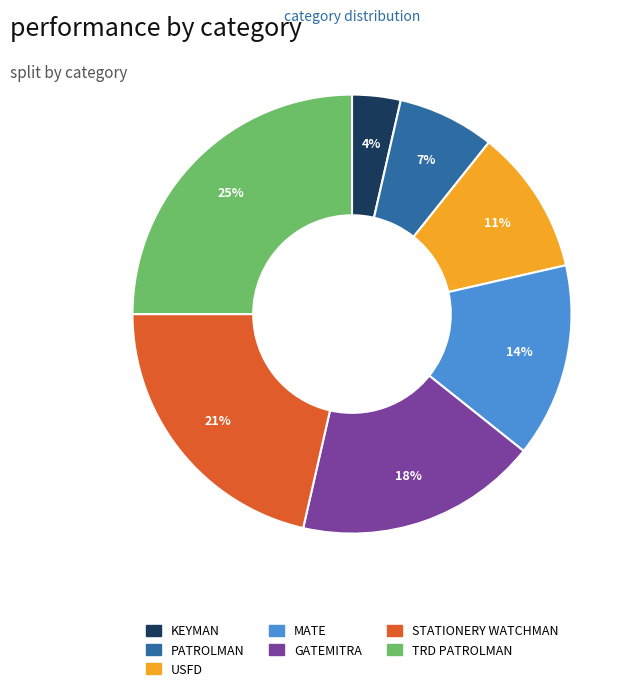

To the nearest percent, what is the average slice percentage?

14%